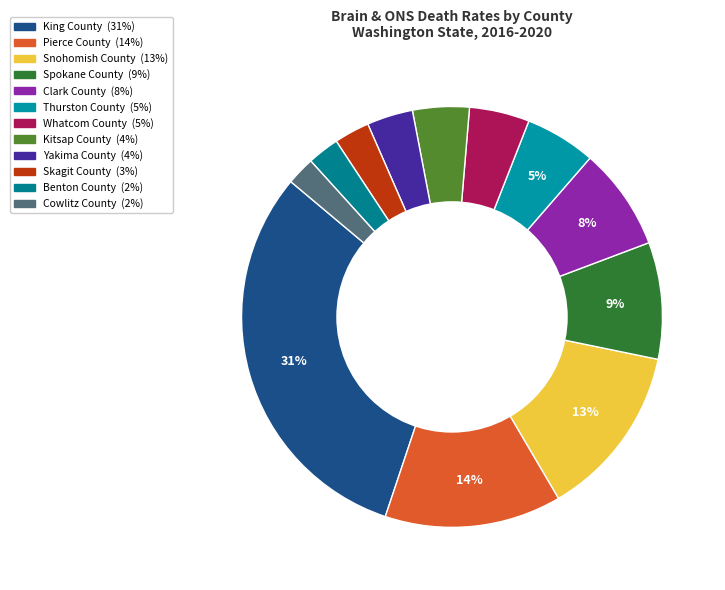

What is the largest slice in the pie chart?

King County